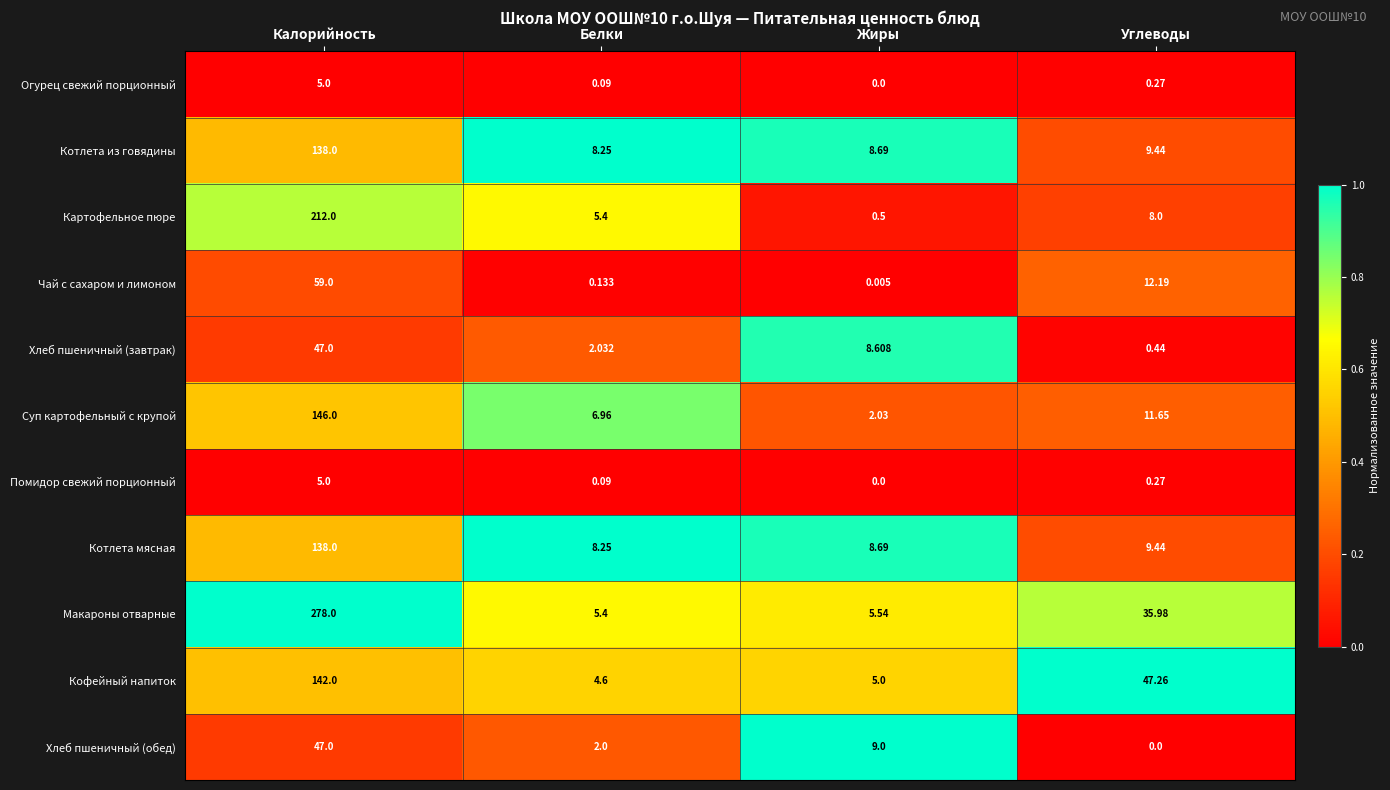

Where does the Макароны отварные series first go above 35?

Калорийность